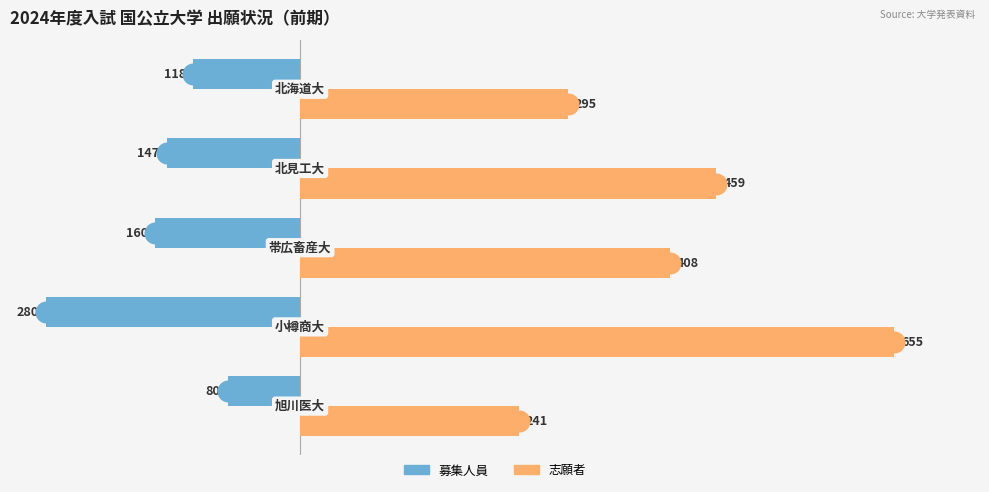

Which series contains the highest Y value?

志願者